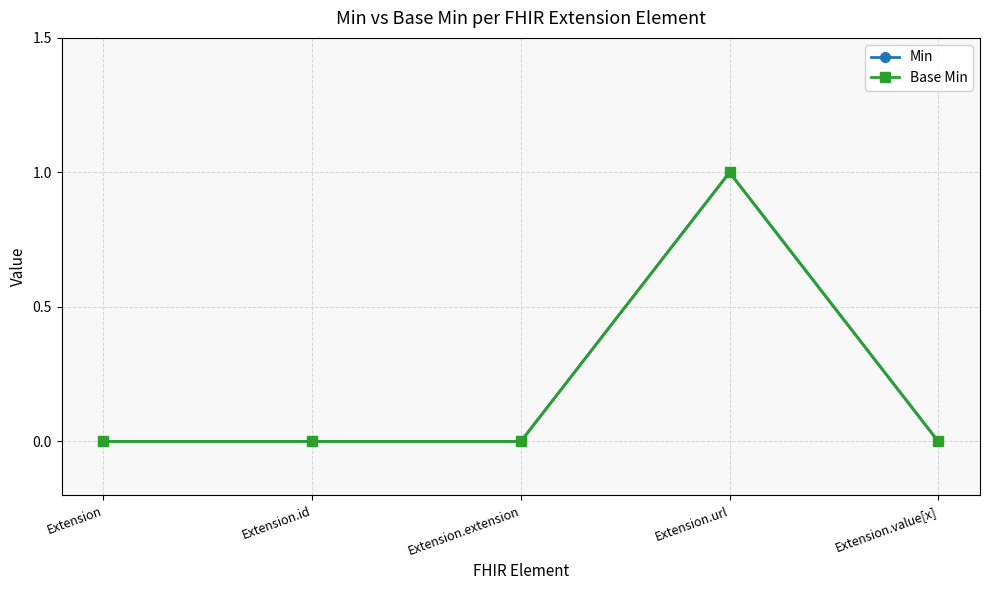

Is this an area chart (filled region under the line)?

No